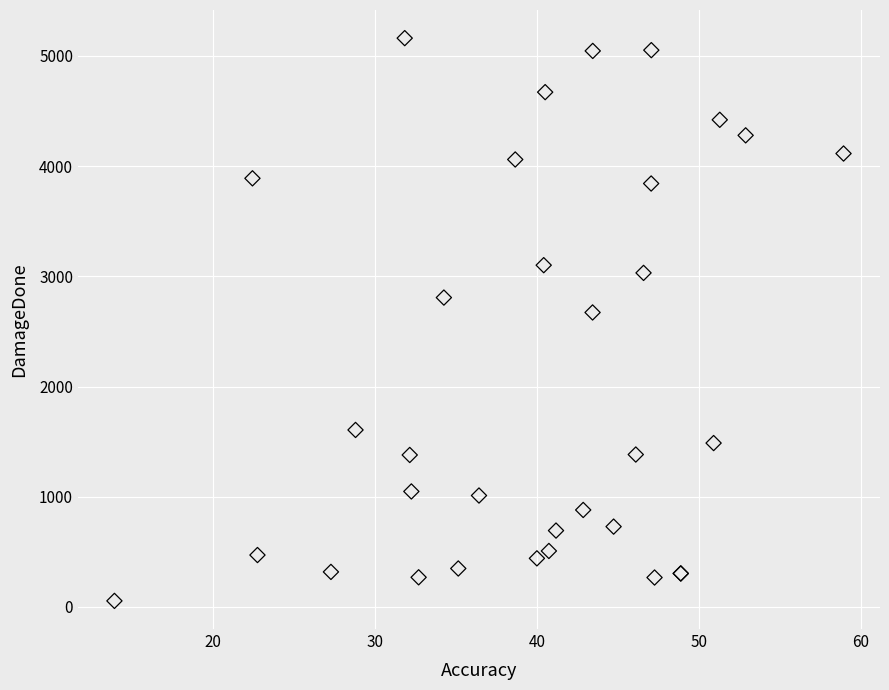

What Y value in the scatter plot is closest to 2608?

2672